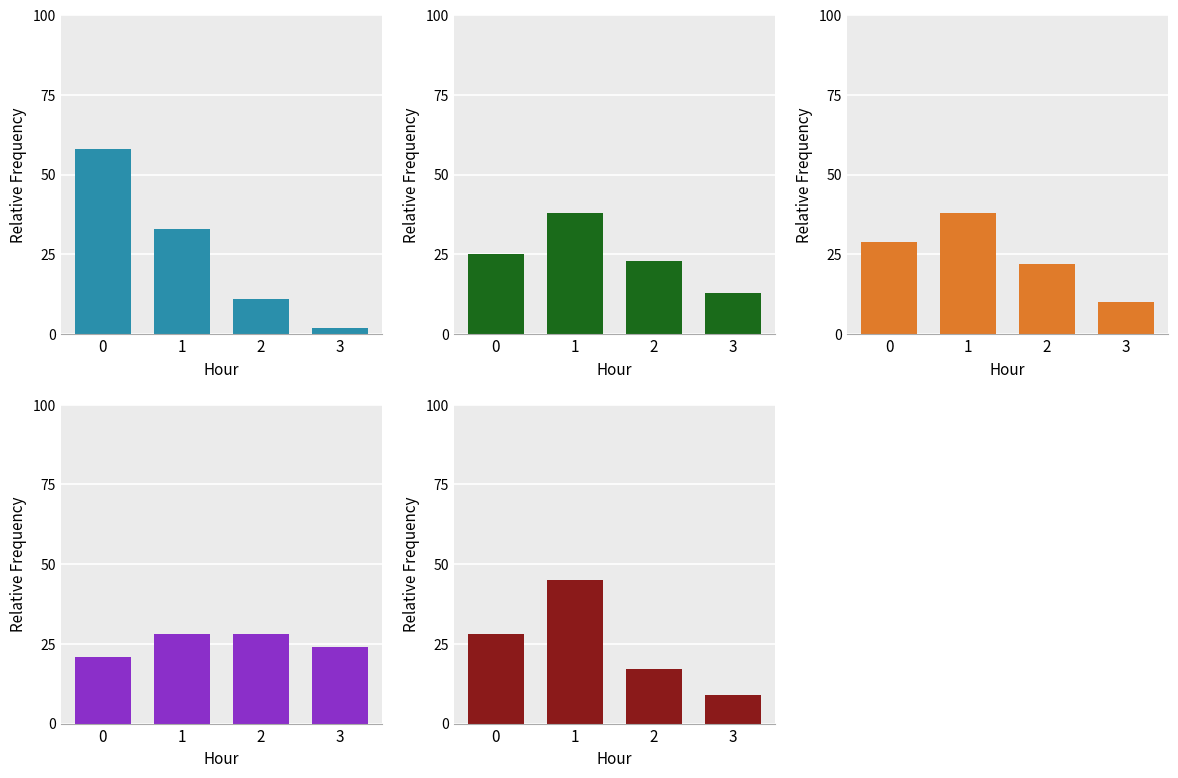

Where is purple nearest to the value 24?

3